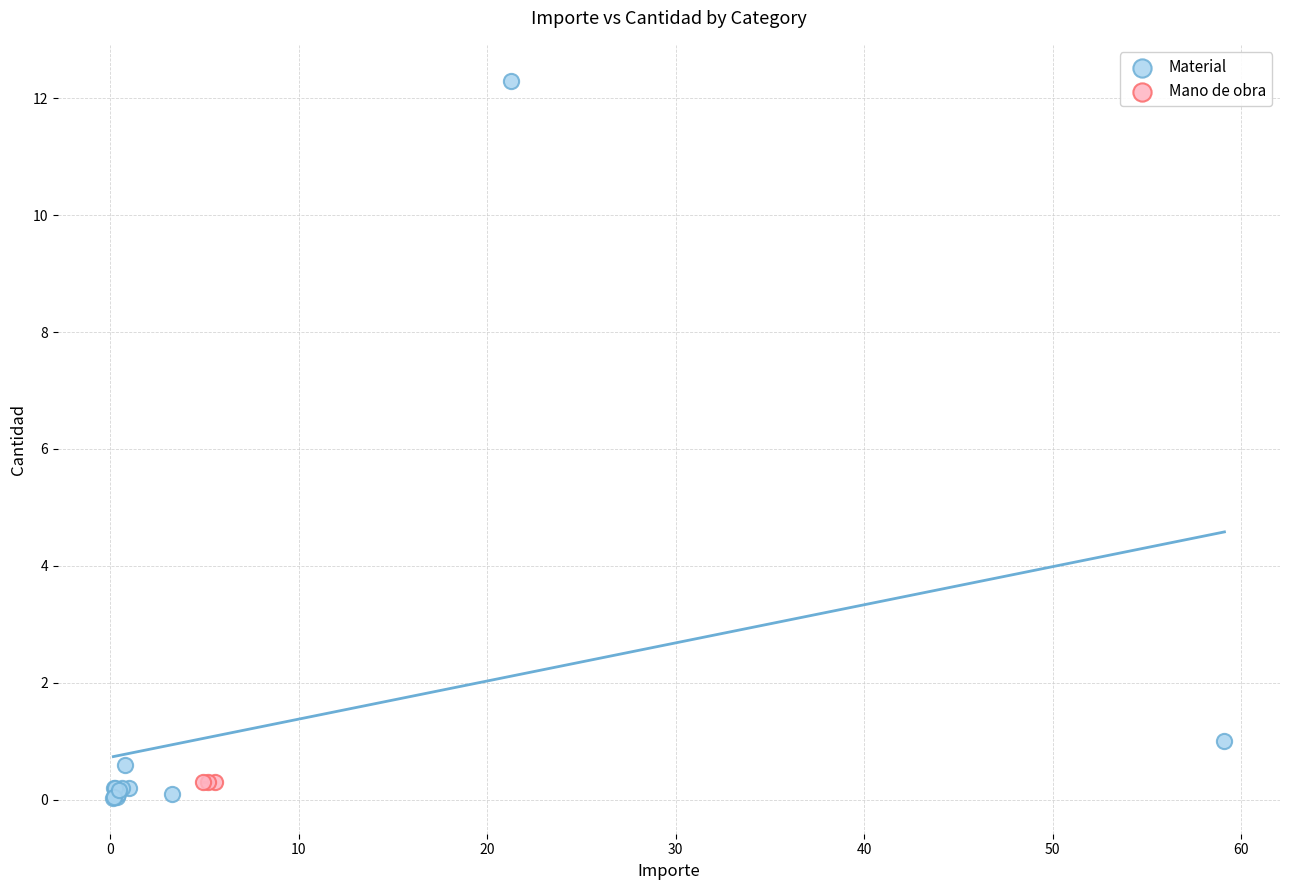

Which series contains the highest Y value?

Material